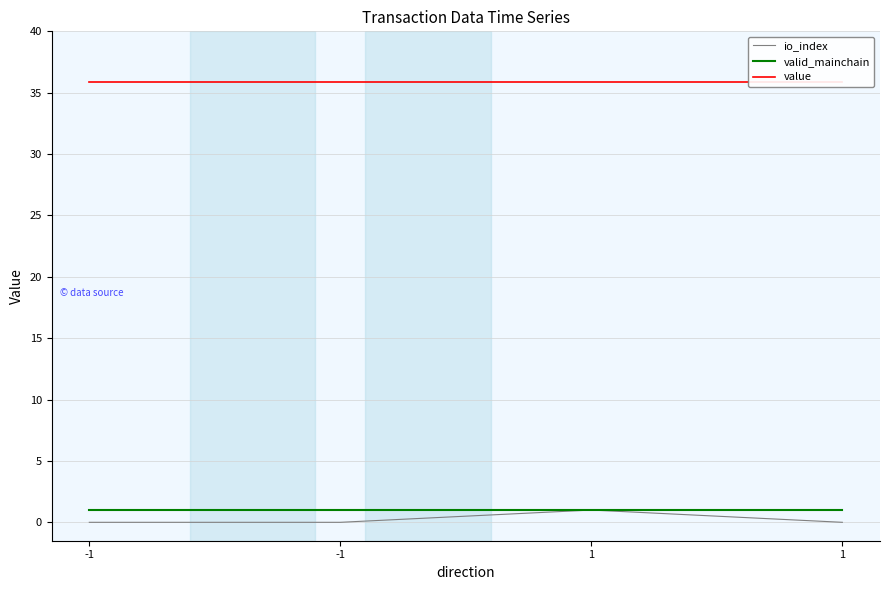

How many interior local peaks does the io_index series have?

1